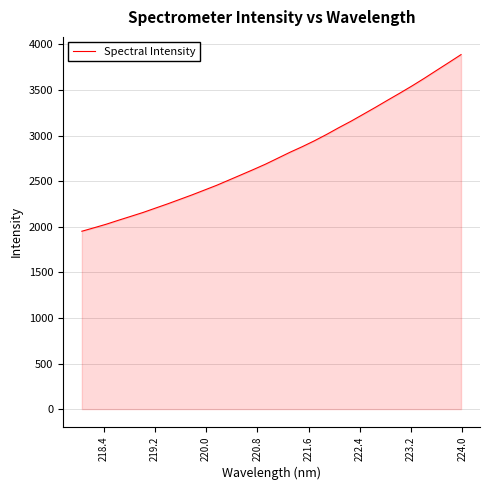

What is the minimum value shown in the chart?

1950.5